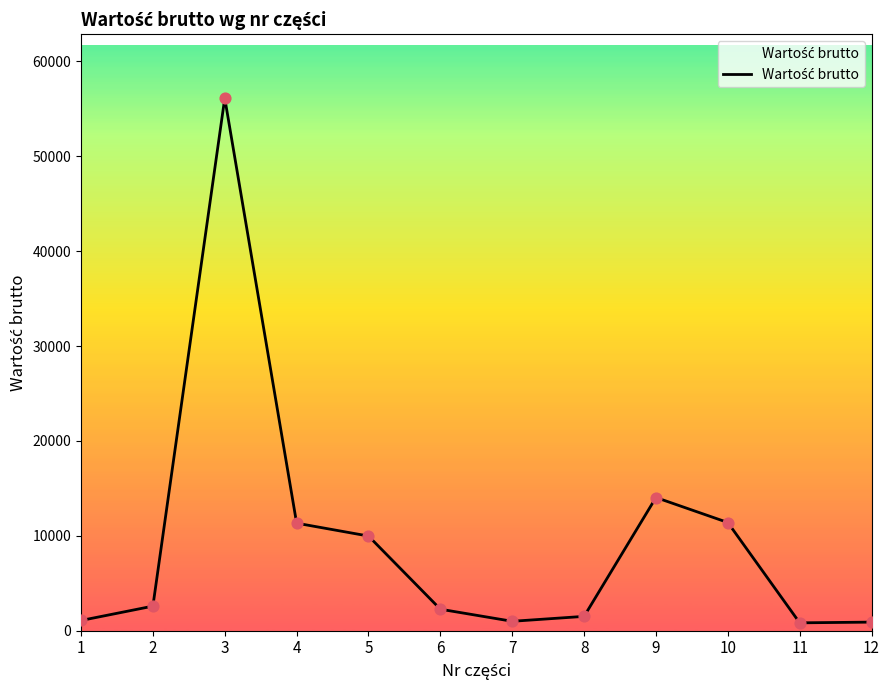

Which has a higher value, 5 or 3?

3